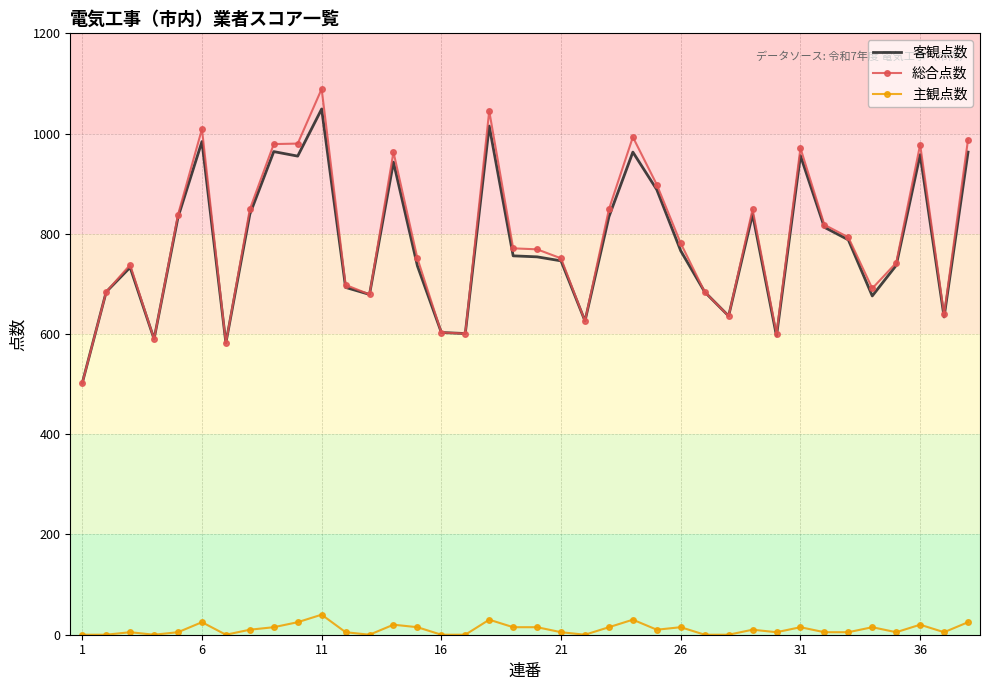

What are all the series names shown in the legend?

客観点数, 総合点数, 主観点数